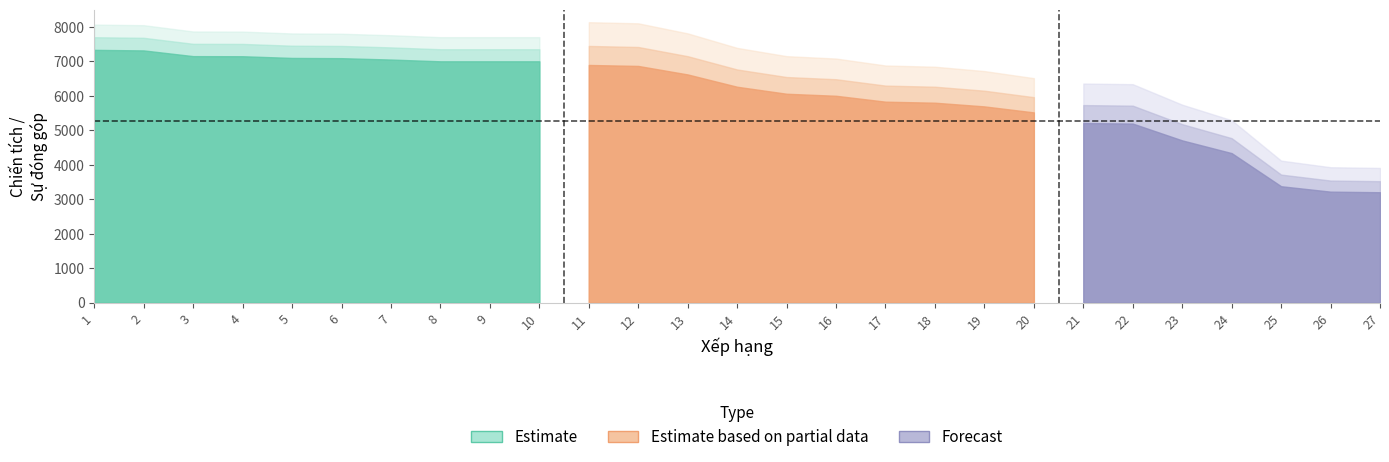

Which category has the lowest value in the Chiến tích series?

27